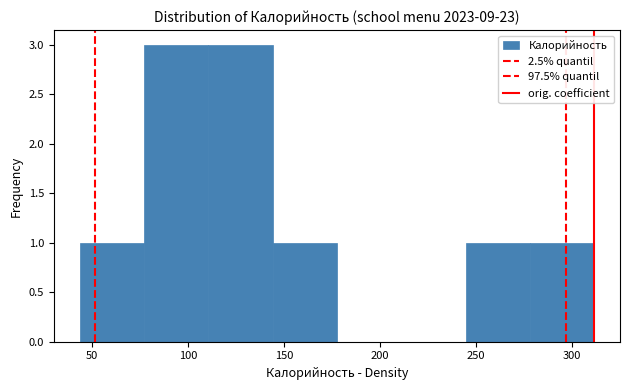

Reading left to right, list every bar in this chart as the range it spans on the x-axis followed by its height. Neither the bar edges nor the heights are printed on the chart, so give them approximately, as read against the axes.

45 to 75: 1
75 to 110: 3
110 to 145: 3
145 to 175: 1
175 to 210: 0
210 to 245: 0
245 to 280: 1
280 to 310: 1